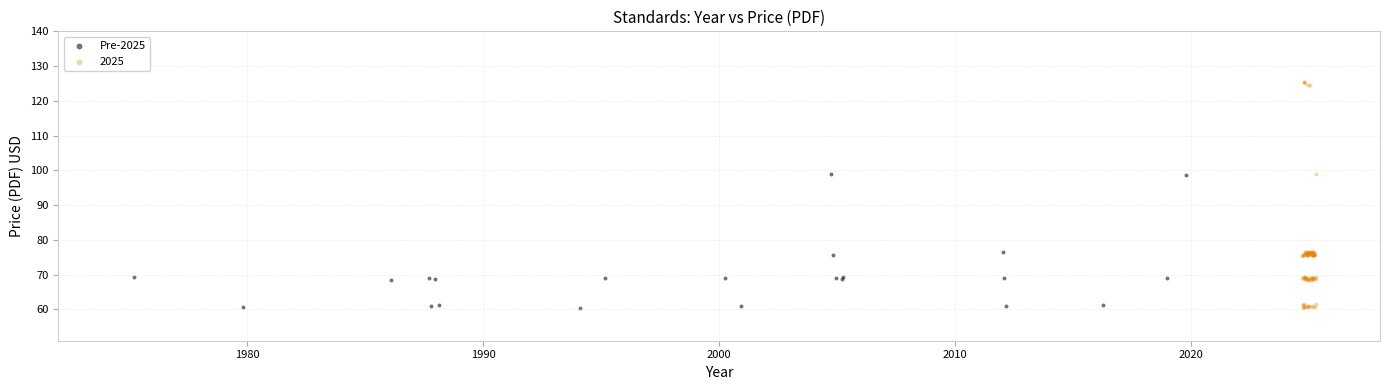

Which series has the widest spread of Y values?

2025